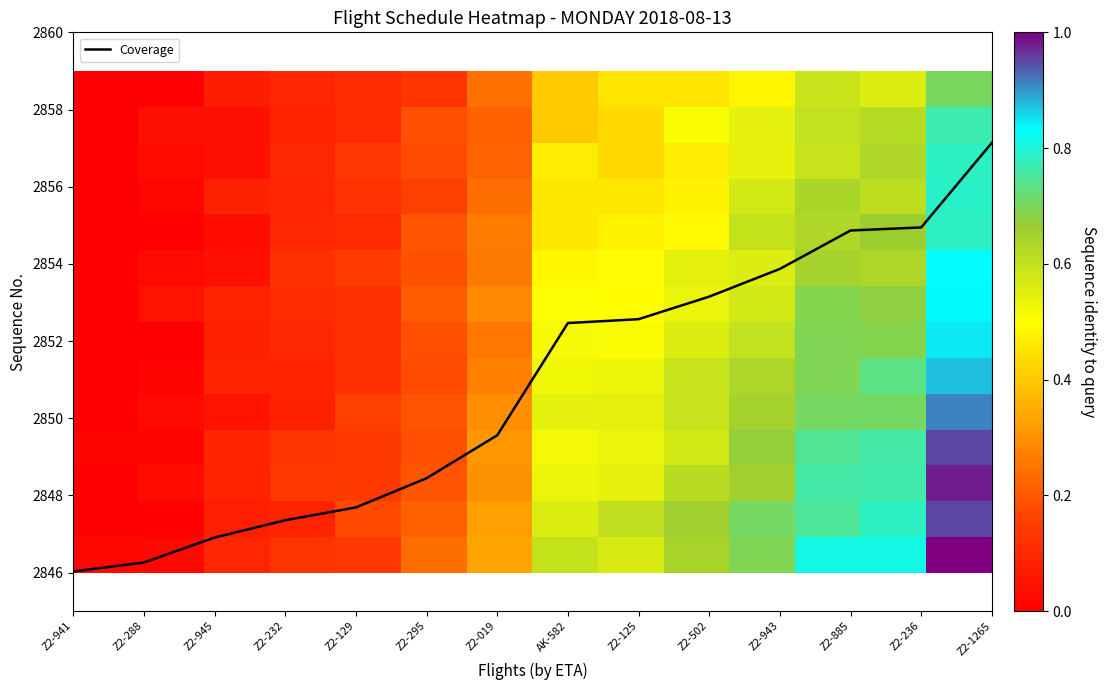

Is it true that Coverage equals 2846.3 at Z2-288?

True